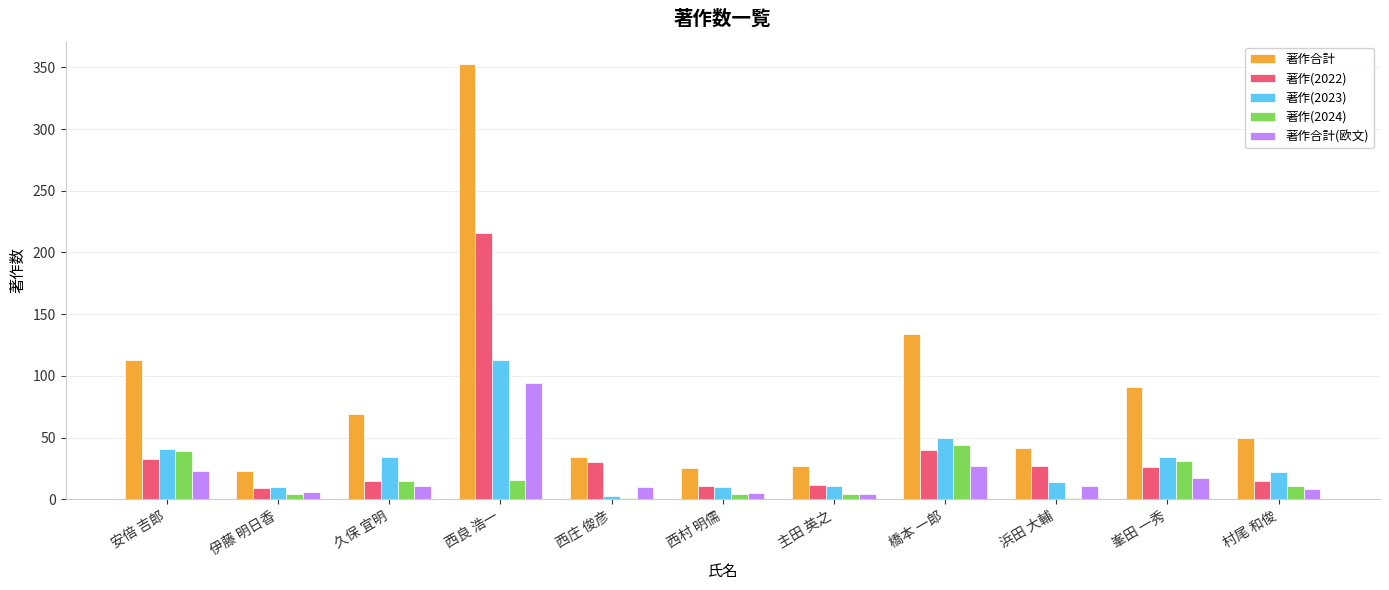

What is the highest value of the 著作(2022) series?

216